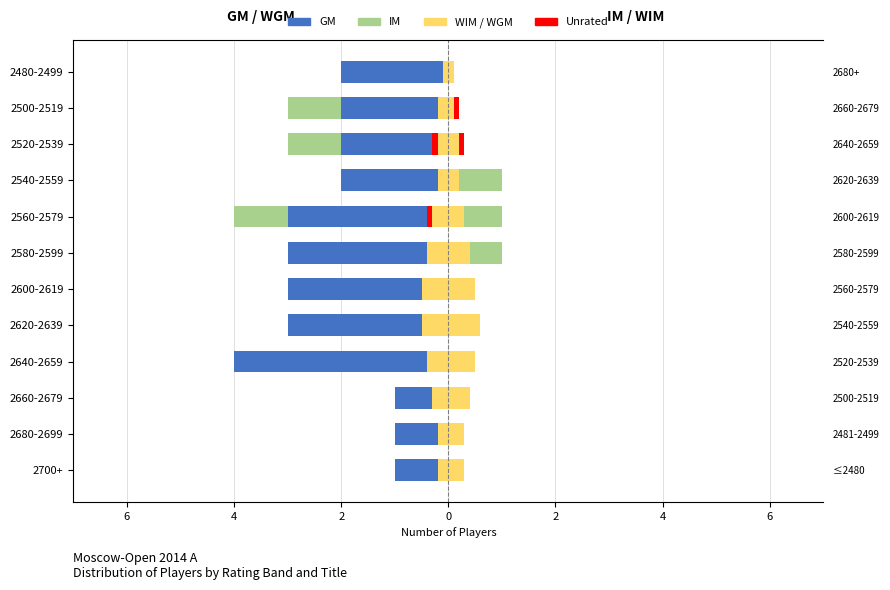

How many distinct data groups are displayed?

4